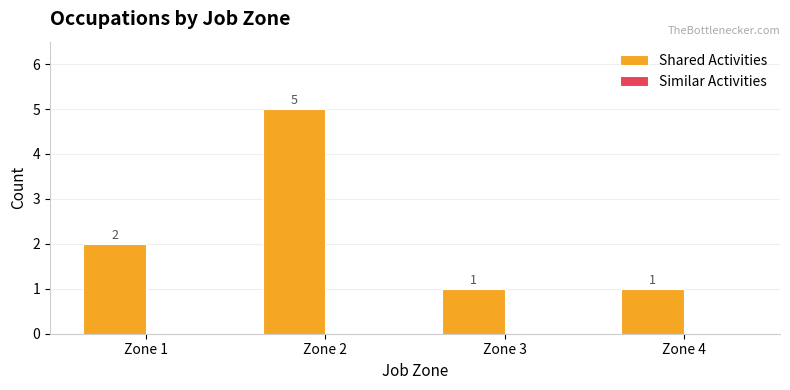

Reading right to left, what are all the values shown in this chart?

1	1	5	2